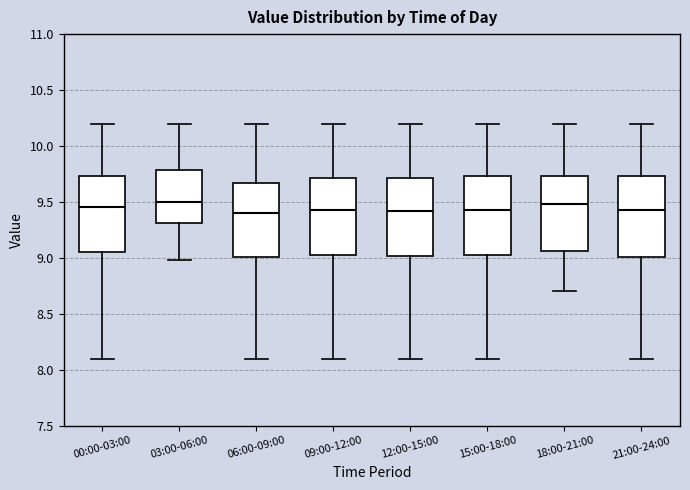

Reading left to right, read every box against the y-axis: the position of its median line, the range the box covers, and the ends of its whiskers. The values are not printed on the chart, so give them approximately, as read against the axis.

00:00-03:00: median 9.45, box 9.05 to 9.75, whiskers 8.10 to 10.20
03:00-06:00: median 9.50, box 9.30 to 9.80, whiskers 9.00 to 10.20
06:00-09:00: median 9.40, box 9.00 to 9.65, whiskers 8.10 to 10.20
09:00-12:00: median 9.45, box 9.05 to 9.70, whiskers 8.10 to 10.20
12:00-15:00: median 9.40, box 9.00 to 9.70, whiskers 8.10 to 10.20
15:00-18:00: median 9.45, box 9.05 to 9.75, whiskers 8.10 to 10.20
18:00-21:00: median 9.50, box 9.05 to 9.75, whiskers 8.70 to 10.20
21:00-24:00: median 9.45, box 9.00 to 9.75, whiskers 8.10 to 10.20